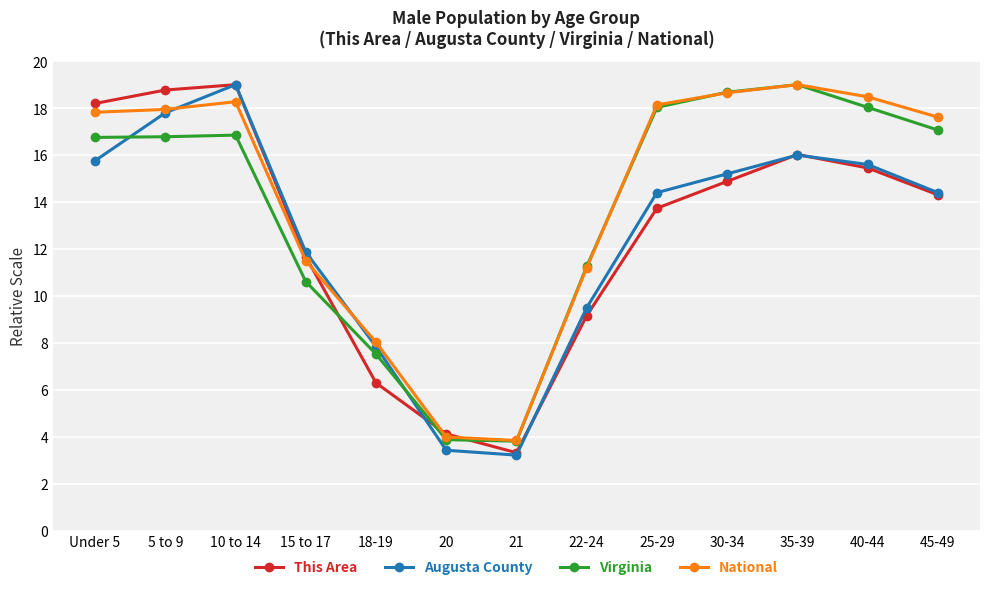

What is the spread (max minus min) of values at 18-19?

1.7